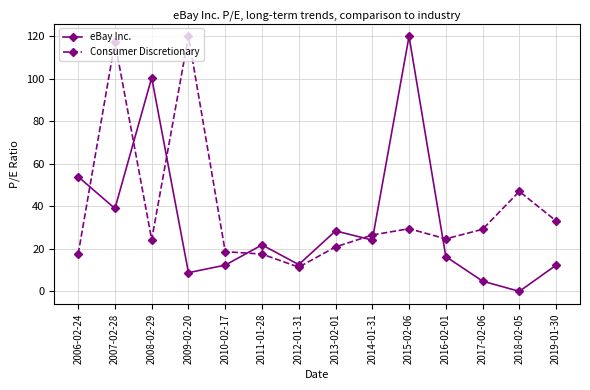

At which category does eBay Inc. reach its first local peak?

2008-02-29